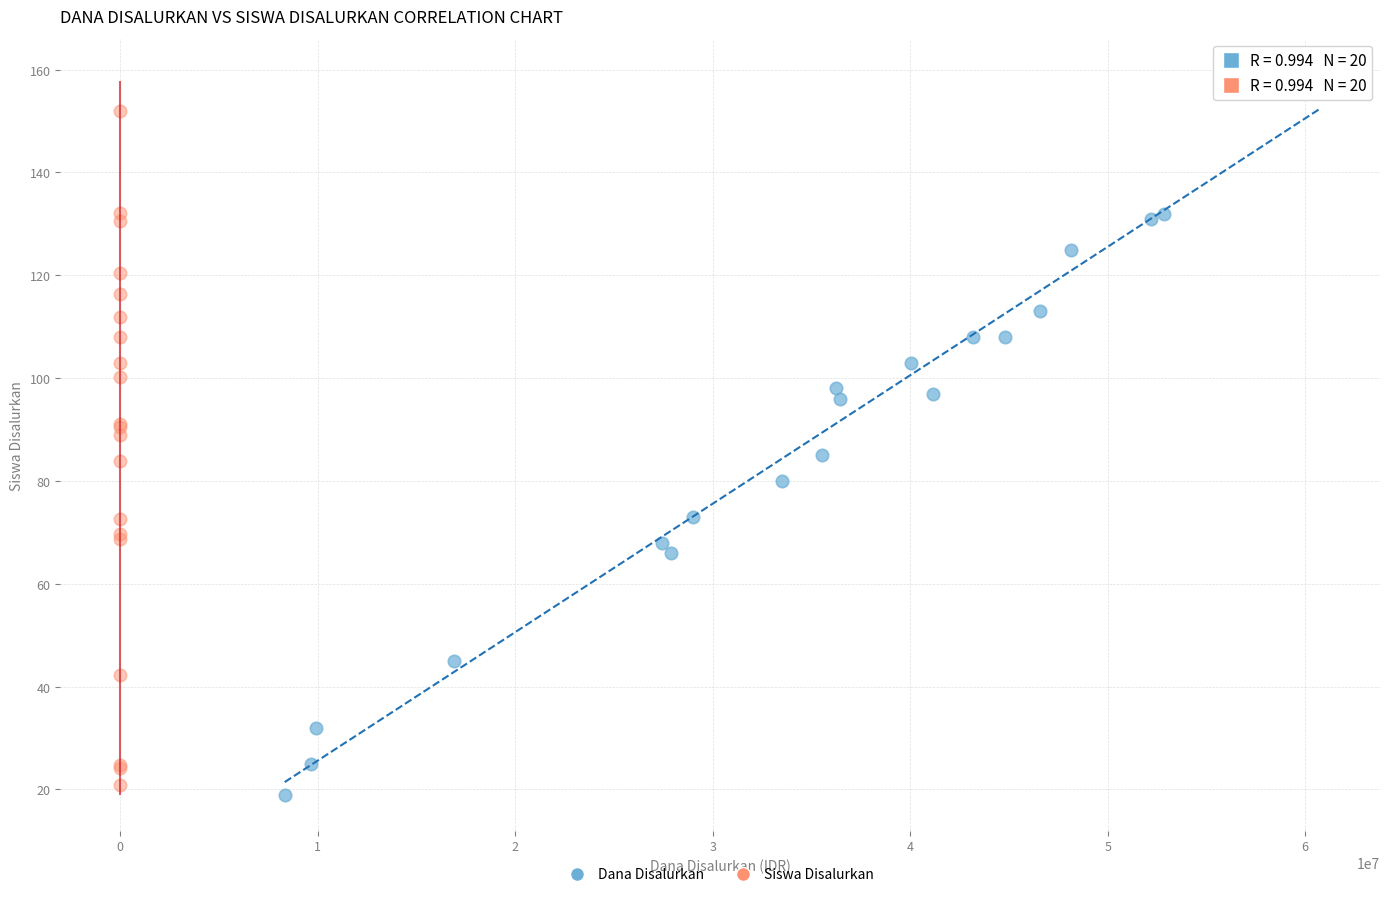

What are all the series names shown in the legend?

Dana Disalurkan, Siswa Disalurkan